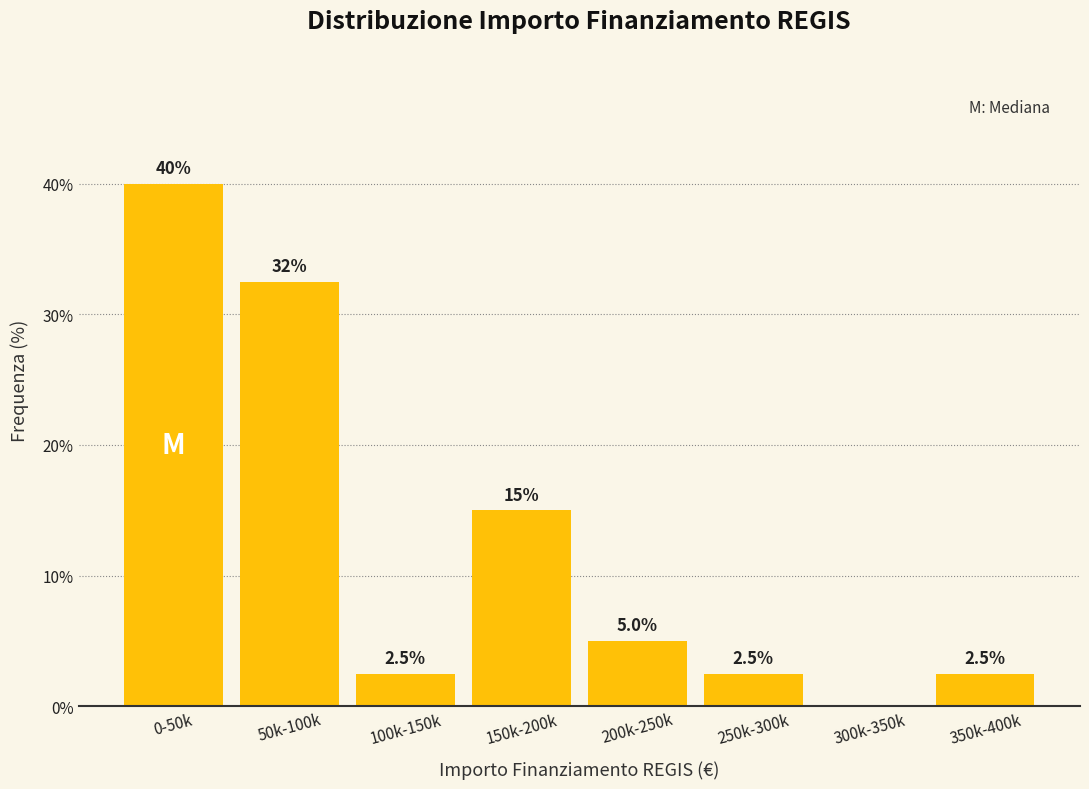

Reading right to left, list all the values displayed in this chart.

350k-400k=2.5	300k-350k=0.0	250k-300k=2.5	200k-250k=5.0	150k-200k=15.0	100k-150k=2.5	50k-100k=32.5	0-50k=40.0